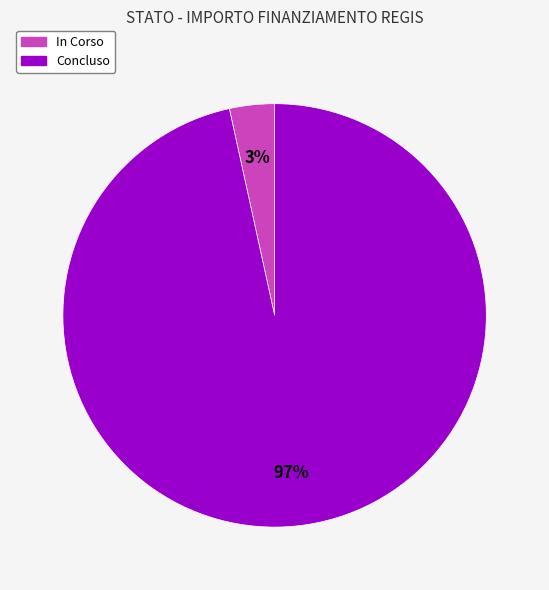

Do In Corso and Concluso together represent more than half of the pie?

Yes